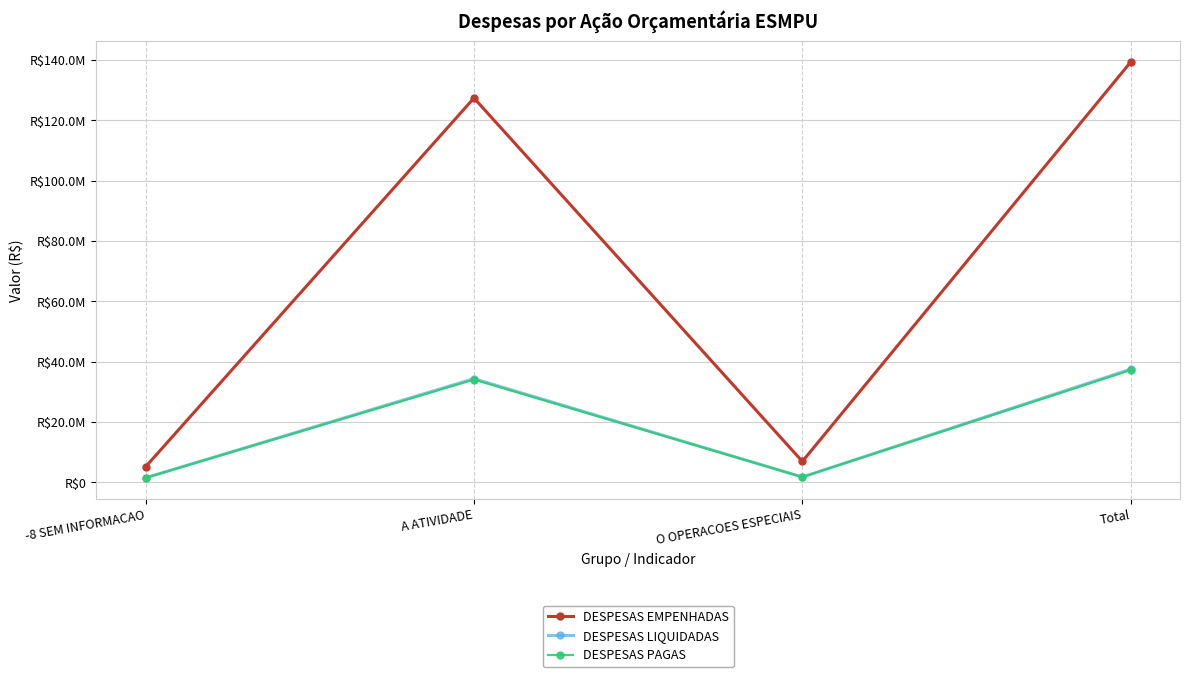

True or false: DESPESAS LIQUIDADAS and DESPESAS EMPENHADAS cross at least once.

False